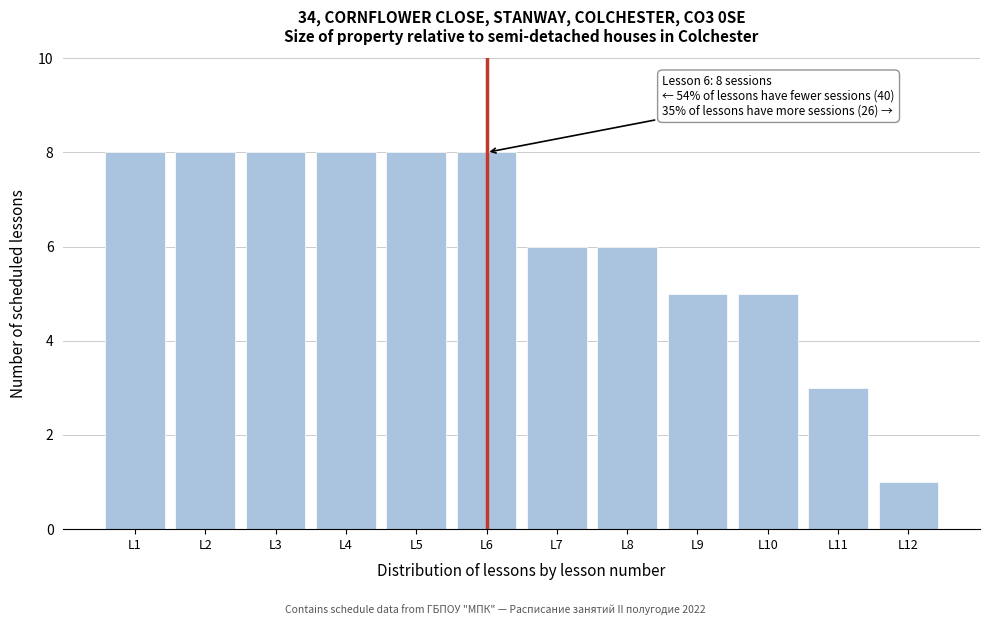

Reading left to right, extract all data points from this chart.

8	8	8	8	8	8	6	6	5	5	3	1